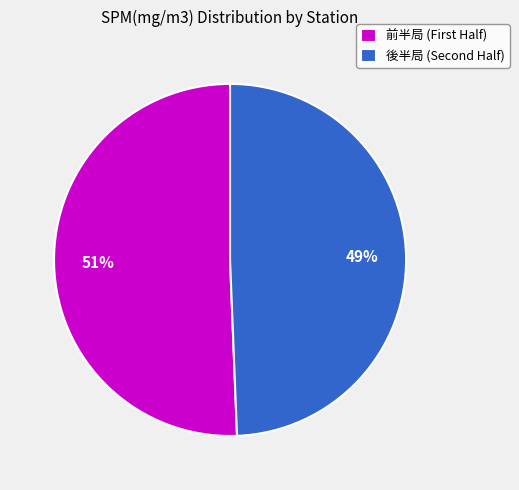

To the nearest percent, what is the average slice percentage?

50%